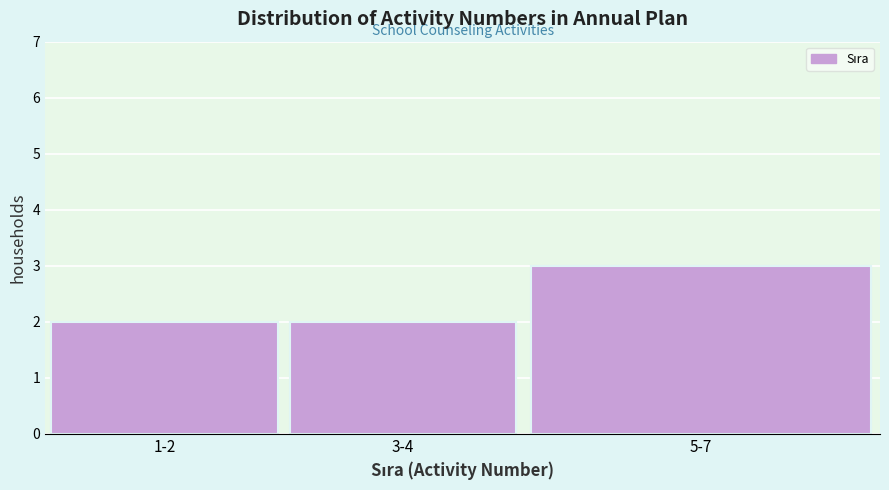

Reading left to right, transcribe all the data shown in this chart.

2	2	3